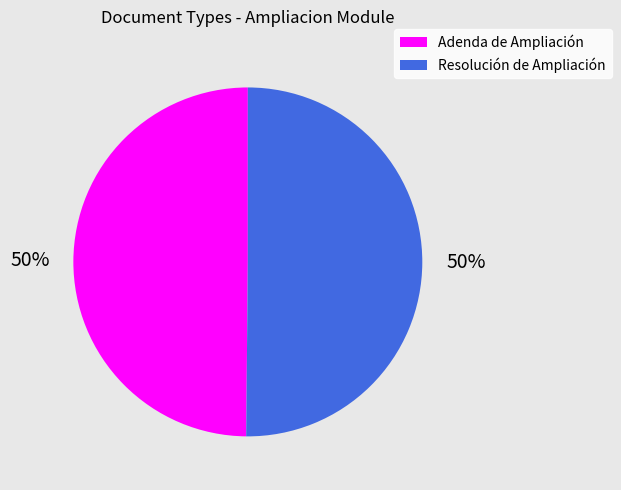

To the nearest percent, what percentage of the pie is Adenda de Ampliación?

50%